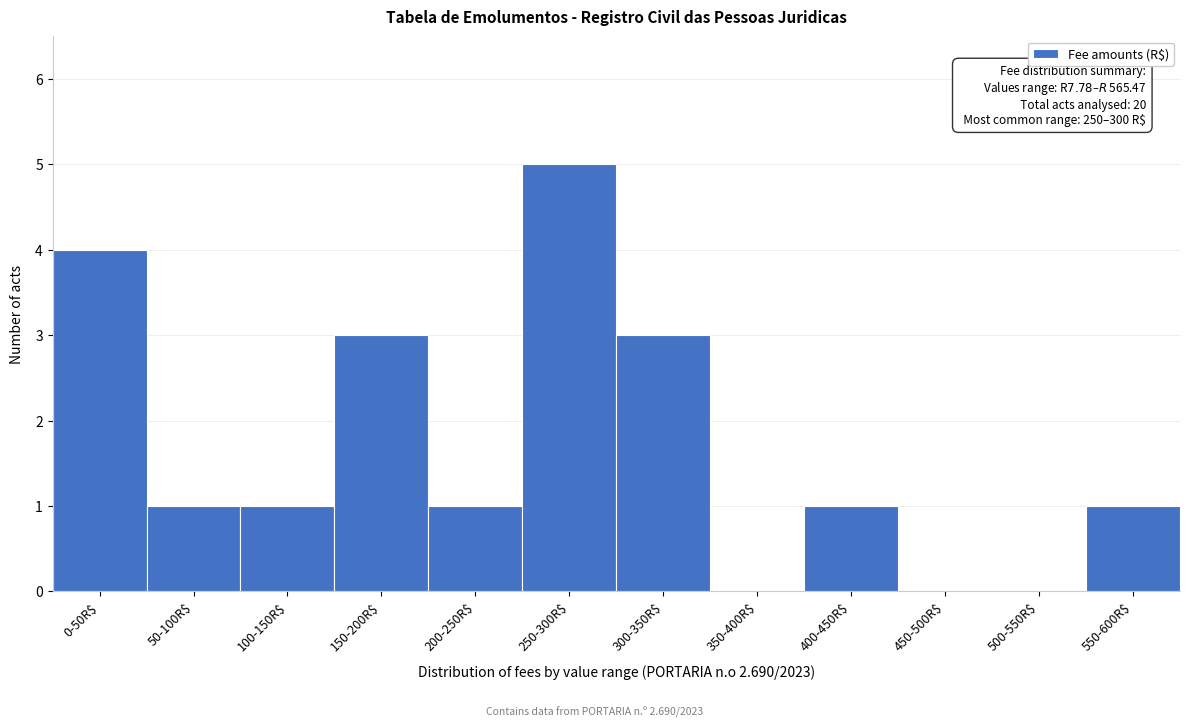

Which label corresponds to the largest value in the chart?

250-300R$